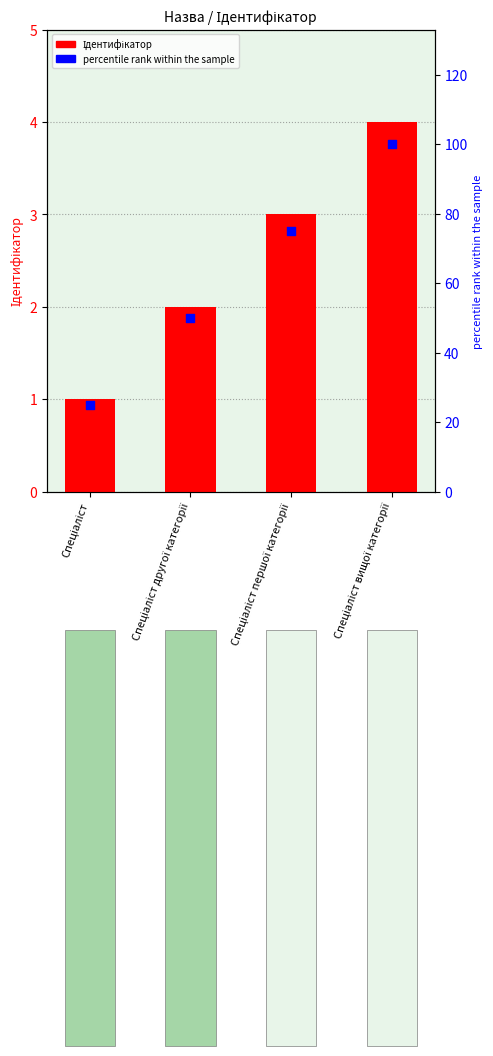

What are all the series names shown in the legend?

Ідентифікатор, percentile rank within the sample